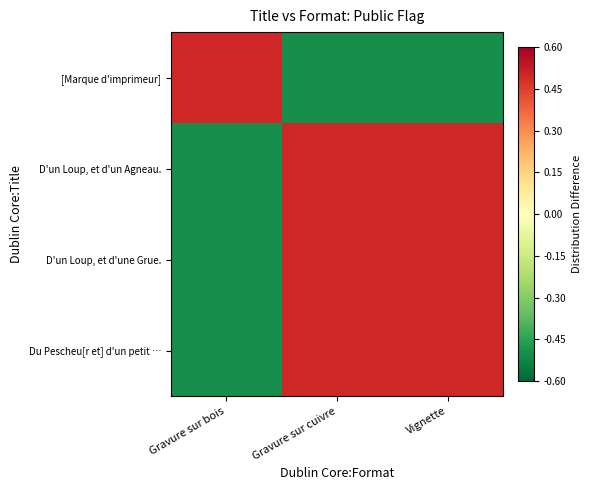

Which category has the lowest value across all series?

Gravure sur cuivre